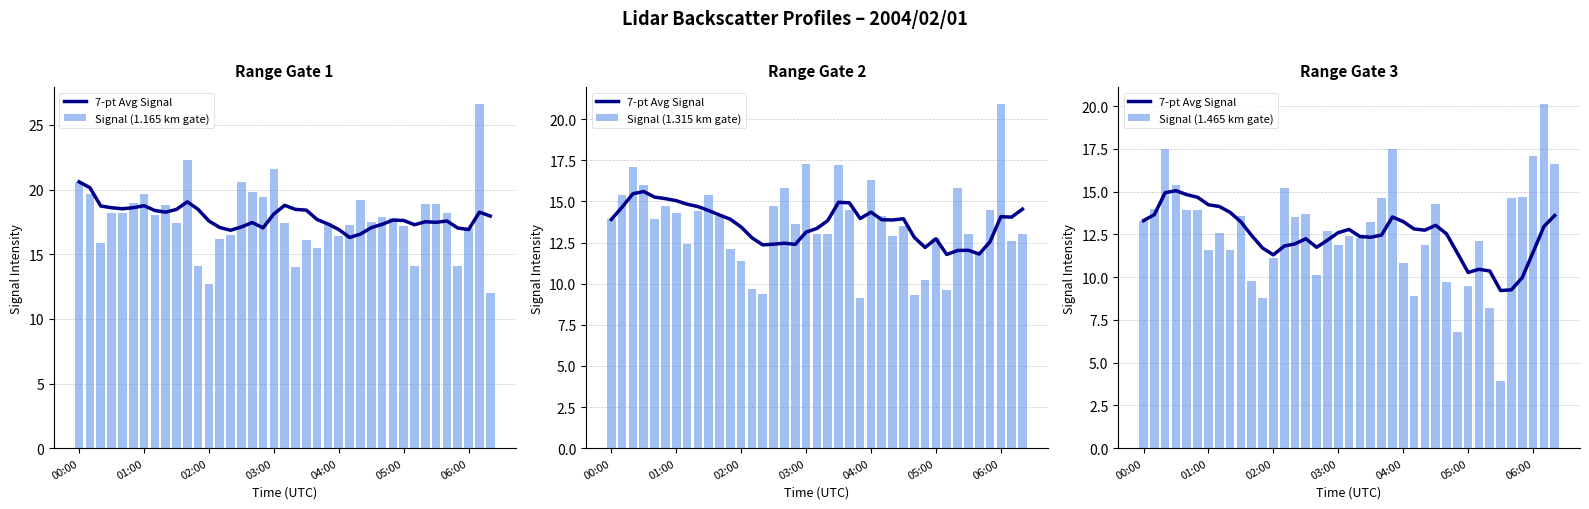

Where does the Signal (1.165 km gate) series first go above 17?

00:00